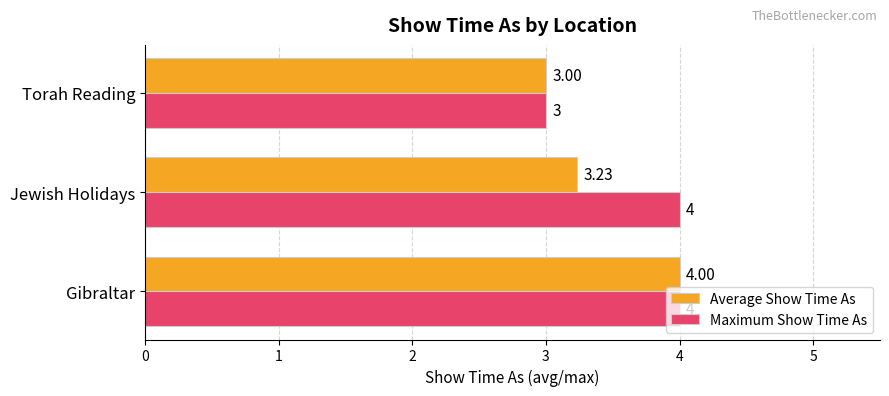

At which category is the sum across all series the highest?

Gibraltar